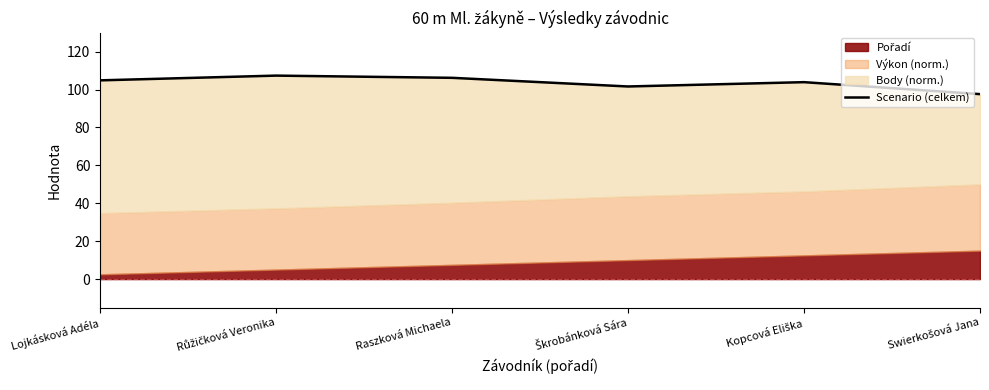

How many interior local valleys (lower than both neighbors) does the data have?

1